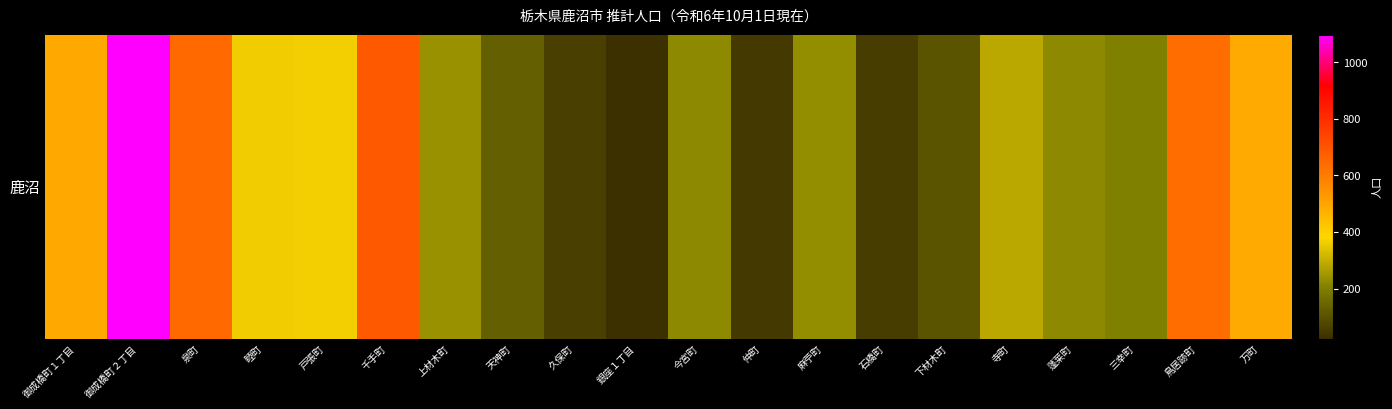

Approximately how many times larger is the value at 泉町 compared to 戸張町?

1.8